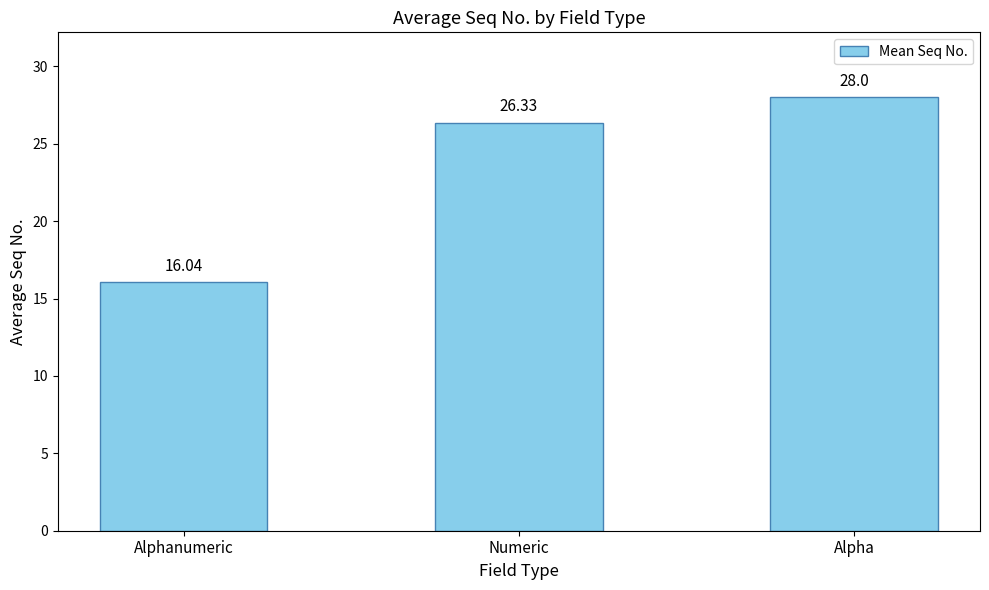

Read the value at Numeric.

26.3